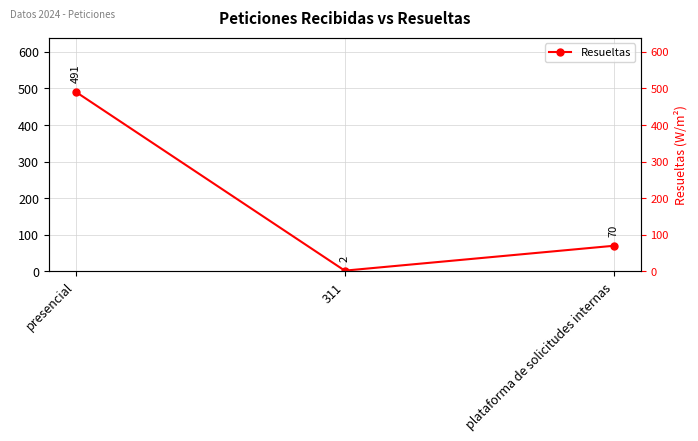

Rank the categories by value from highest to lowest.

presencial, plataforma de solicitudes internas, 311